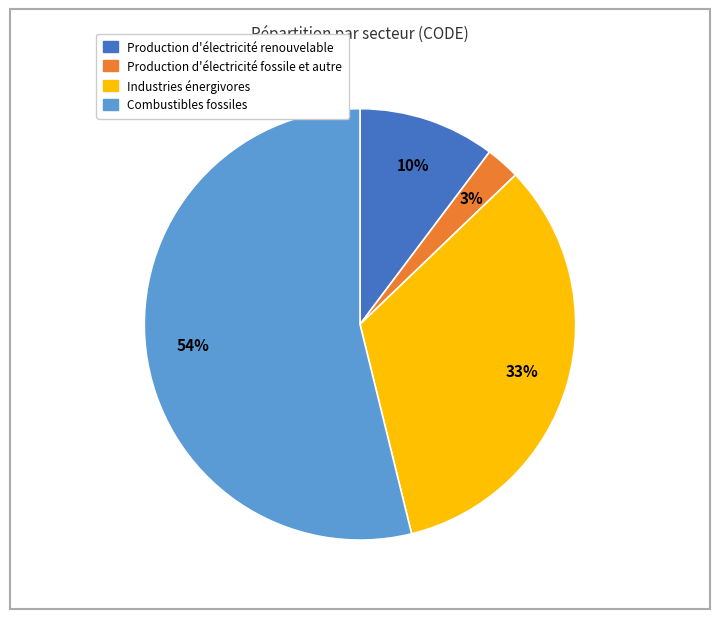

Is there a majority slice in this chart?

Yes